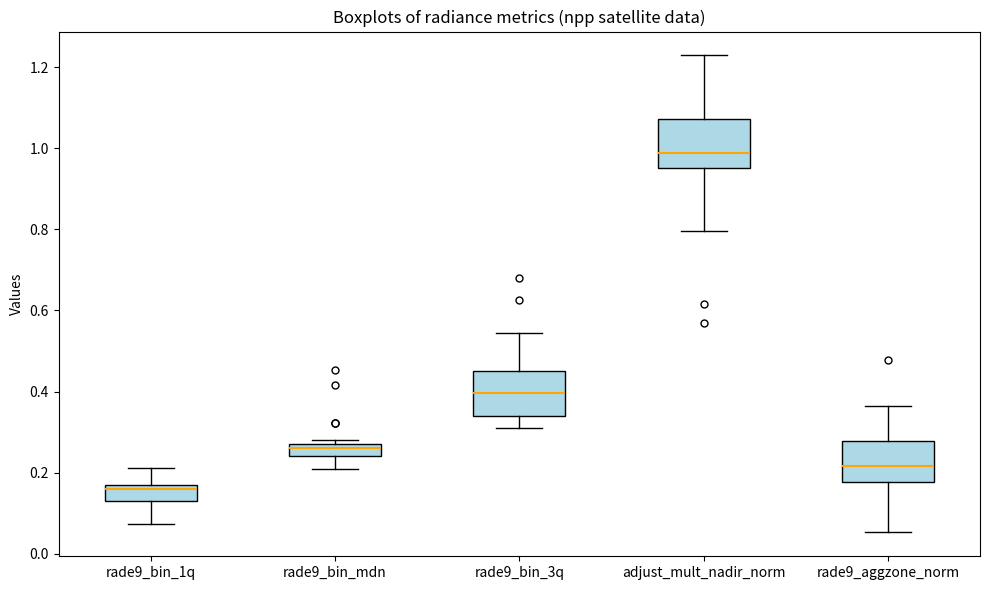

Where is the upper edge of the box for rade9_bin_1q on the y-axis? The values are not printed on the chart, so give them approximately, as read against the axis.

0.16